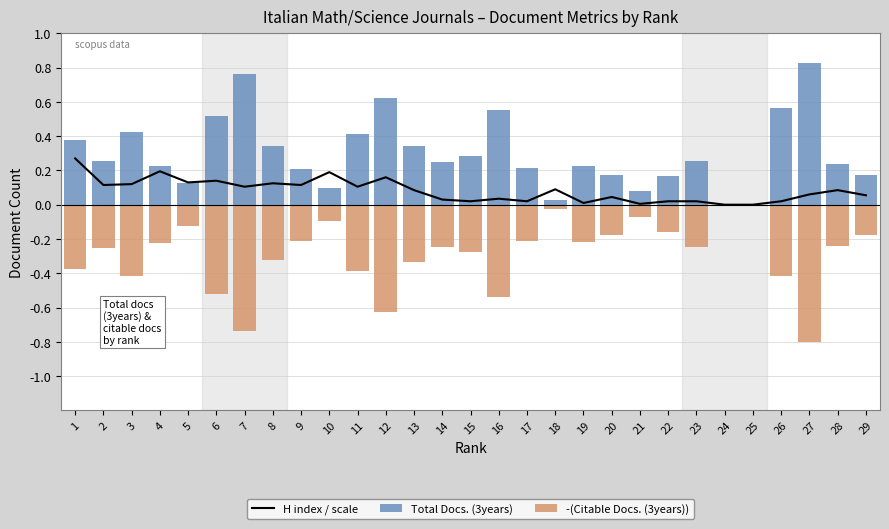

What is the difference between the maximum and minimum values in the H index / scale series?

0.3